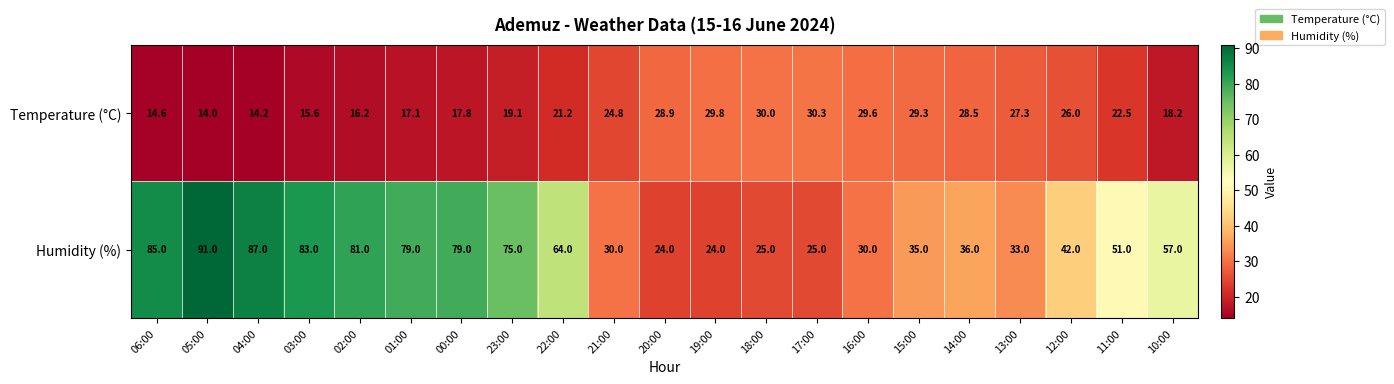

Which series changed the most between 06:00 and 18:00?

Humidity (%)